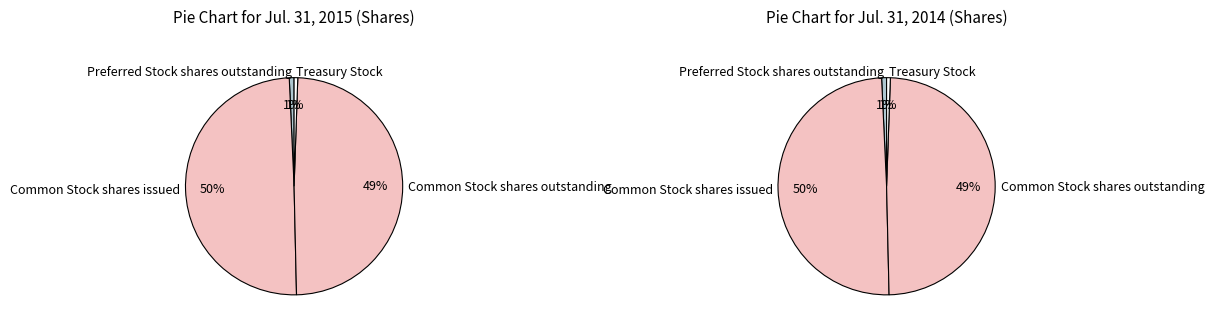

Is there a majority slice in this chart?

No